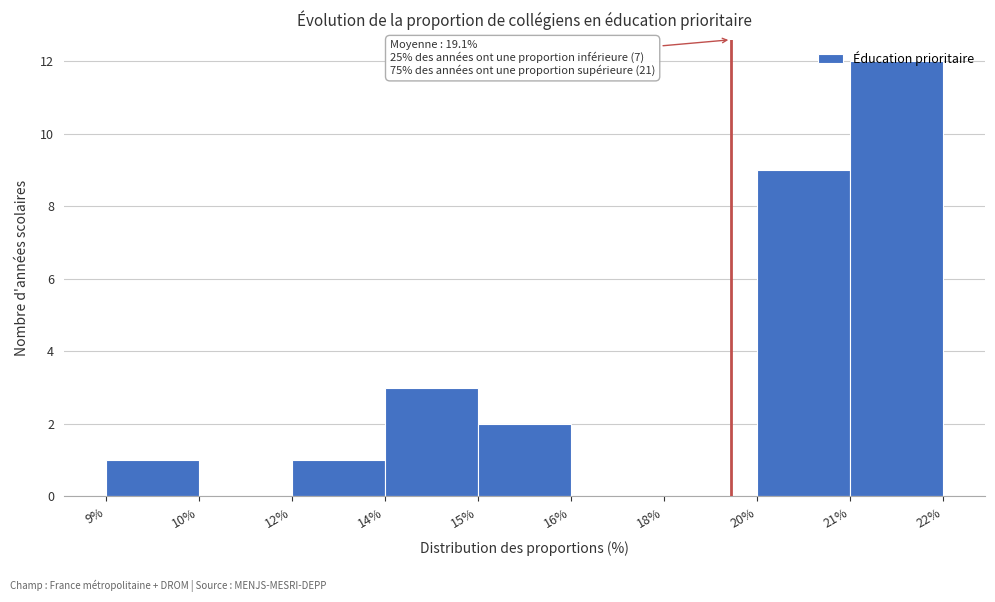

What is the greatest value displayed?

12